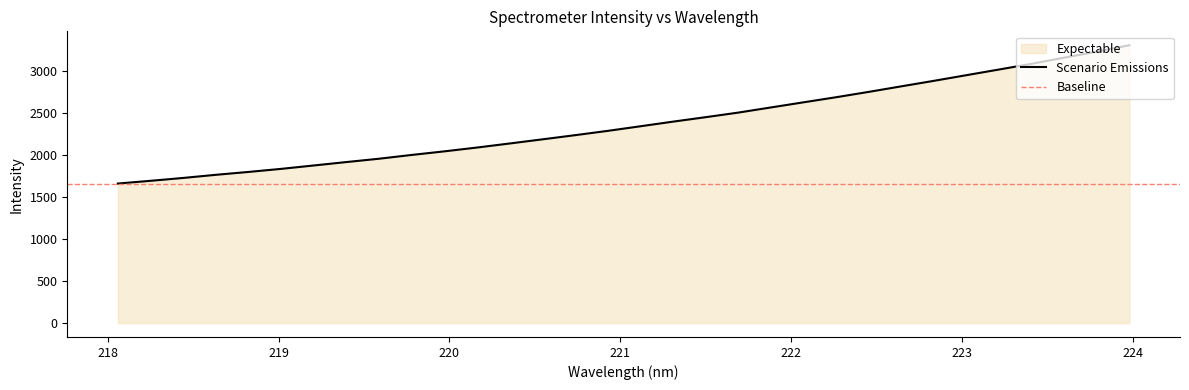

True or false: there are more than 1 points higher than both neighbors.

False